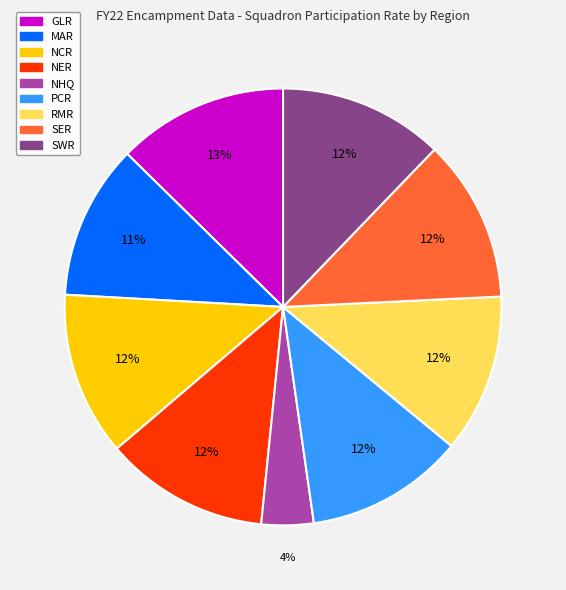

Does GLR represent more than half of the total?

No